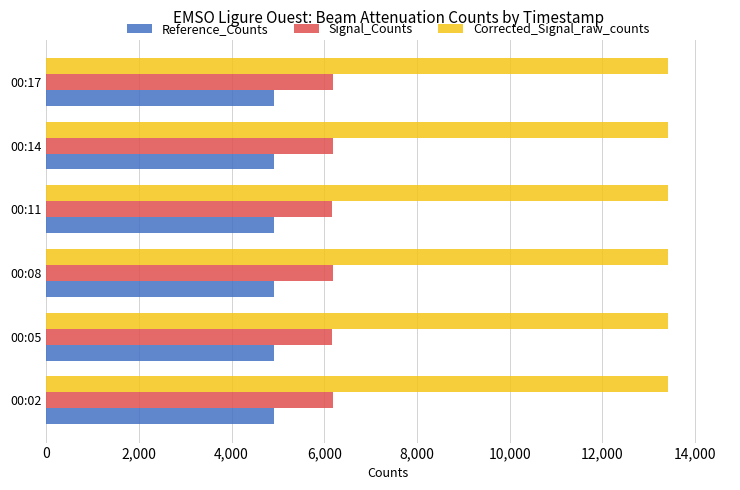

Which series has the largest total across all categories?

Corrected_Signal_raw_counts